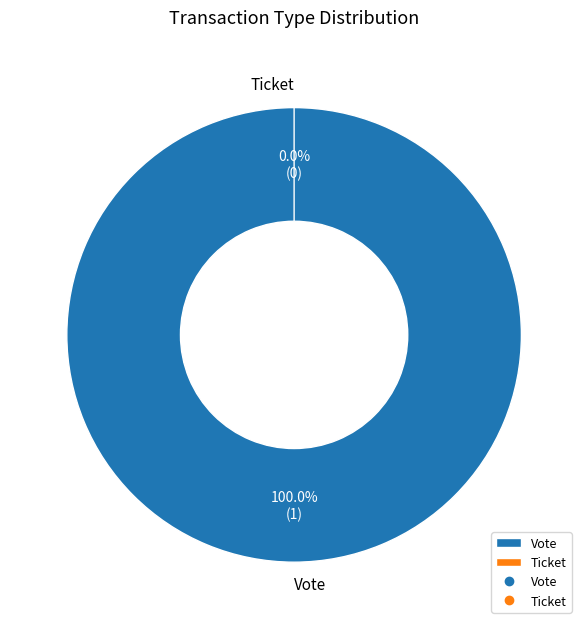

Does Ticket account for over 50% of the chart?

No